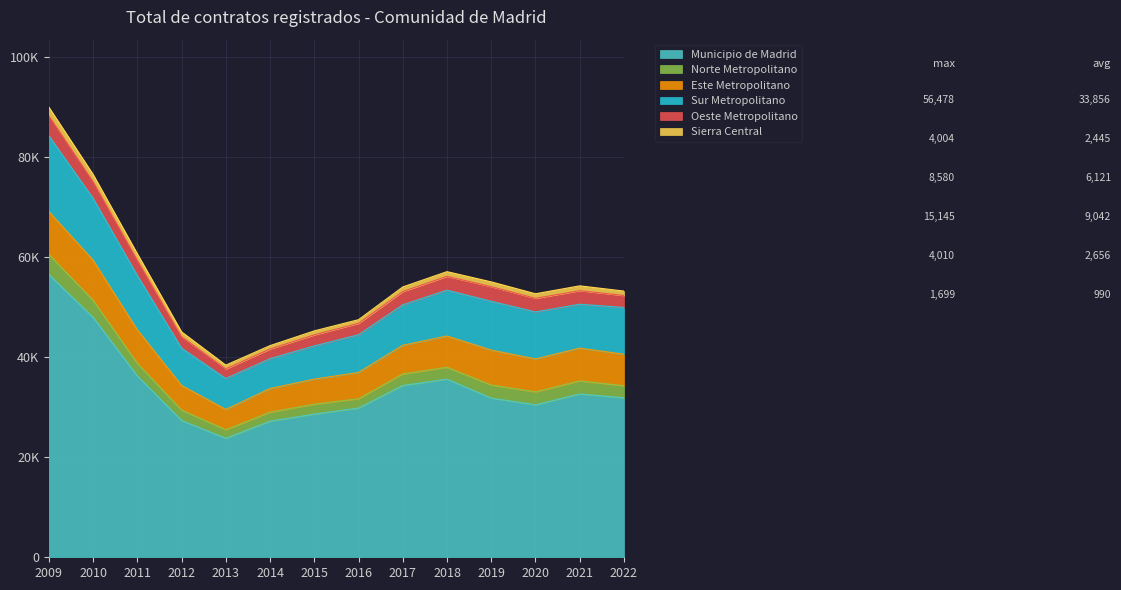

What is the highest value of the Sierra Central series?

1699